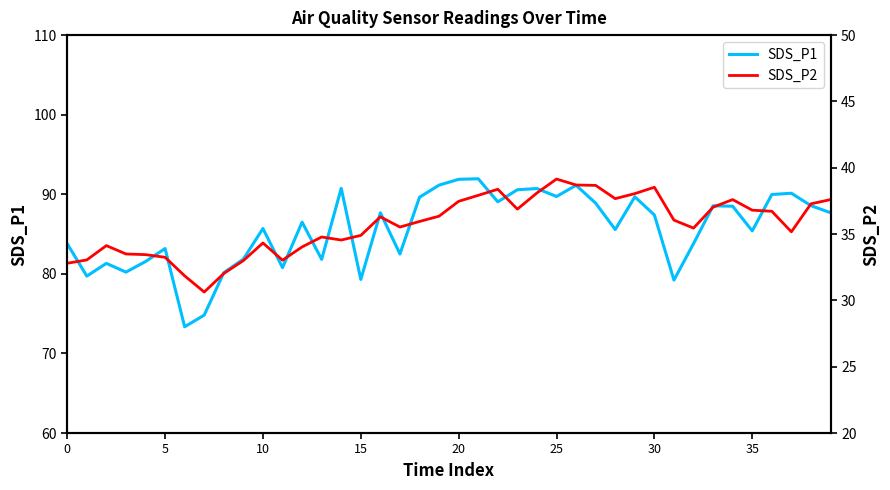

List the series in order of their peak value, lowest first.

SDS_P2, SDS_P1